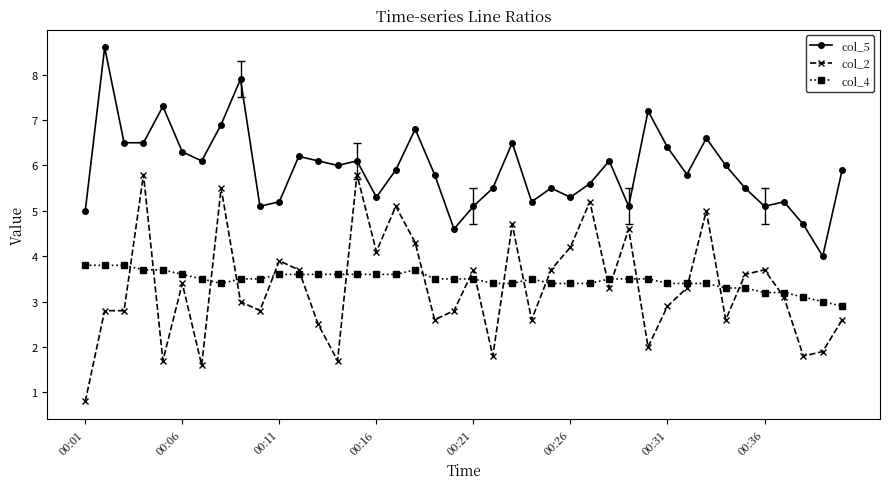

What is the value of the col_4 point at the 18th from the left?

3.7